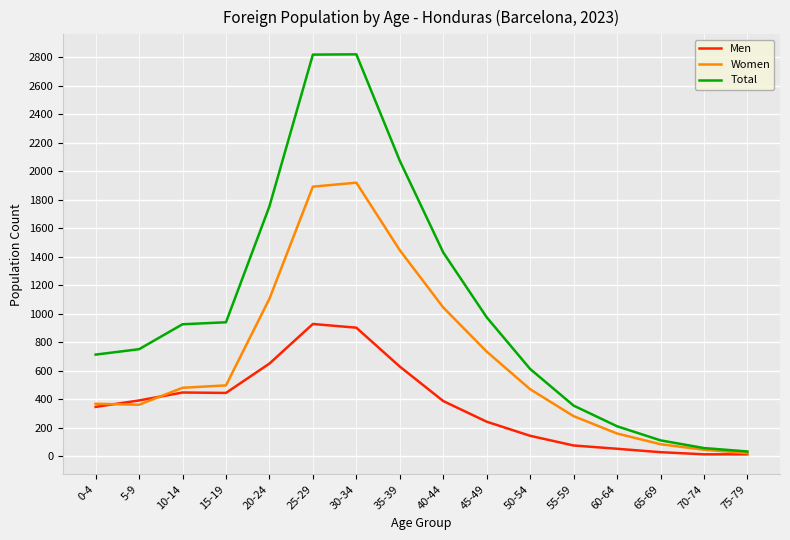

Does the chart display data point markers on the line(s)?

No